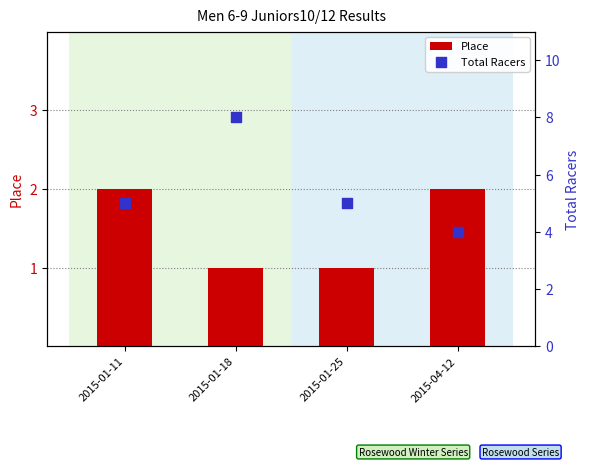

Which series has the widest spread of Y values?

Total Racers